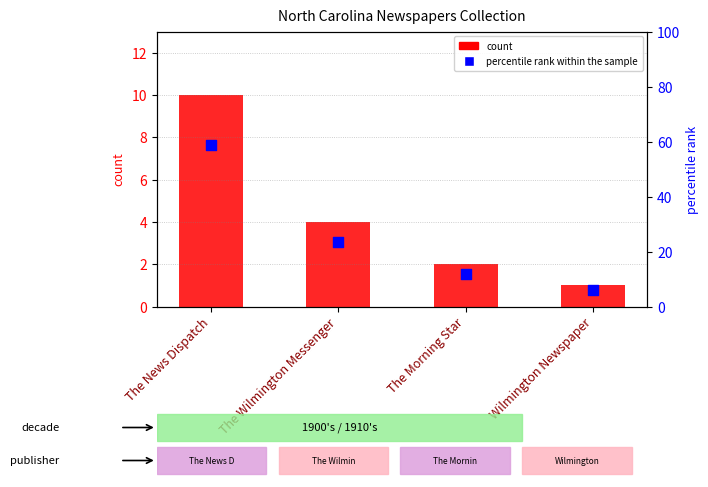

Is the value of percentile rank within the sample at The Wilmington Messenger greater than the value of count at Wilmington Newspaper?

Yes